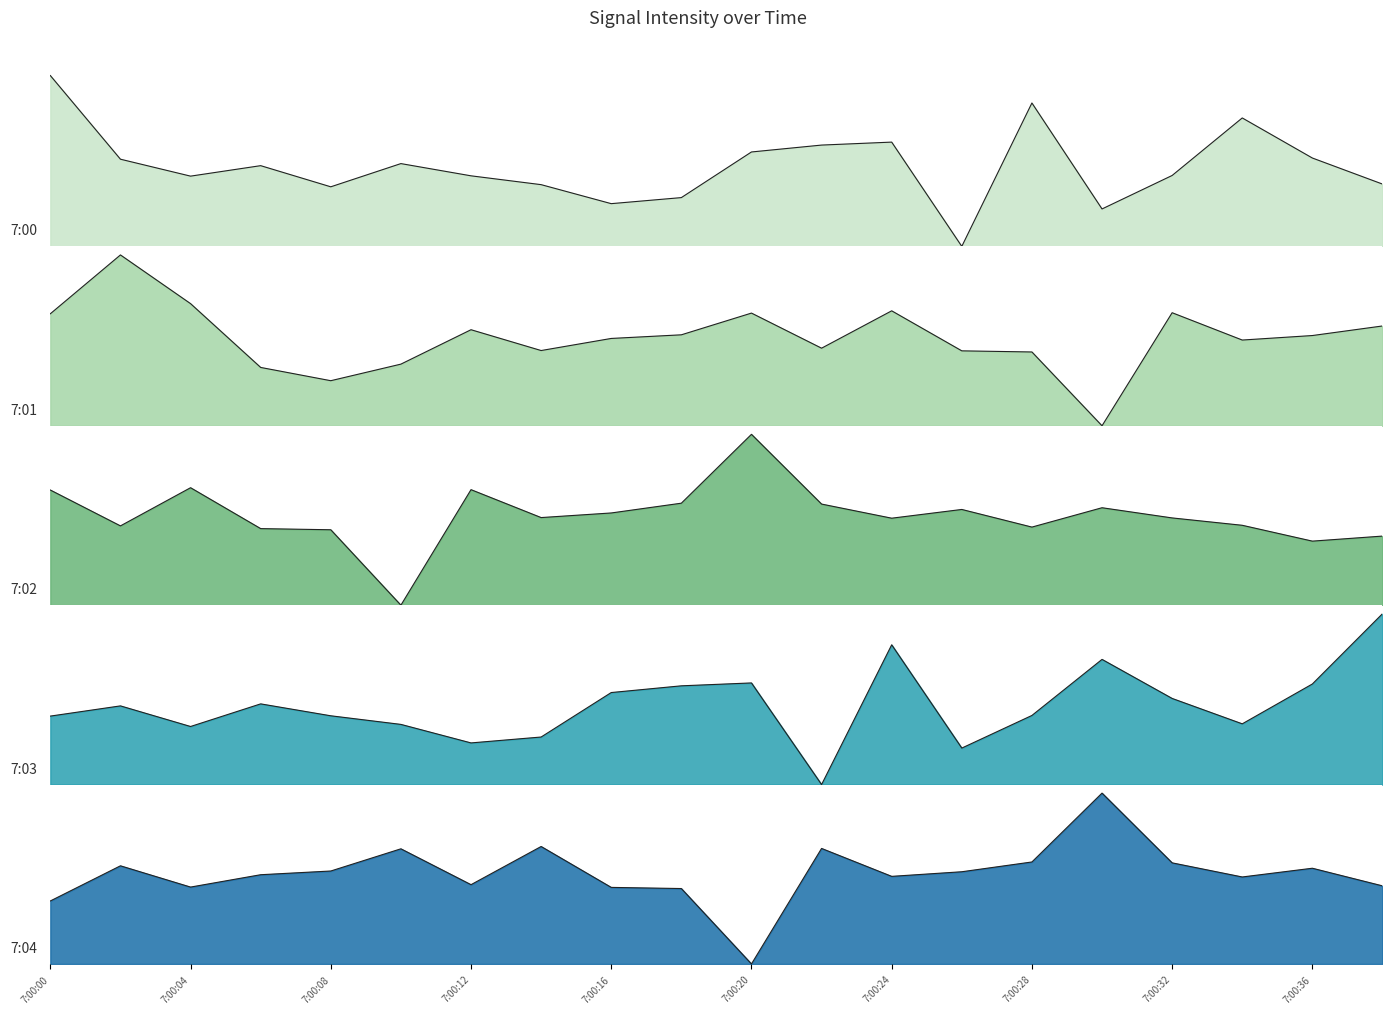

Is it true that 7:02 equals 0.2 at 18?

False